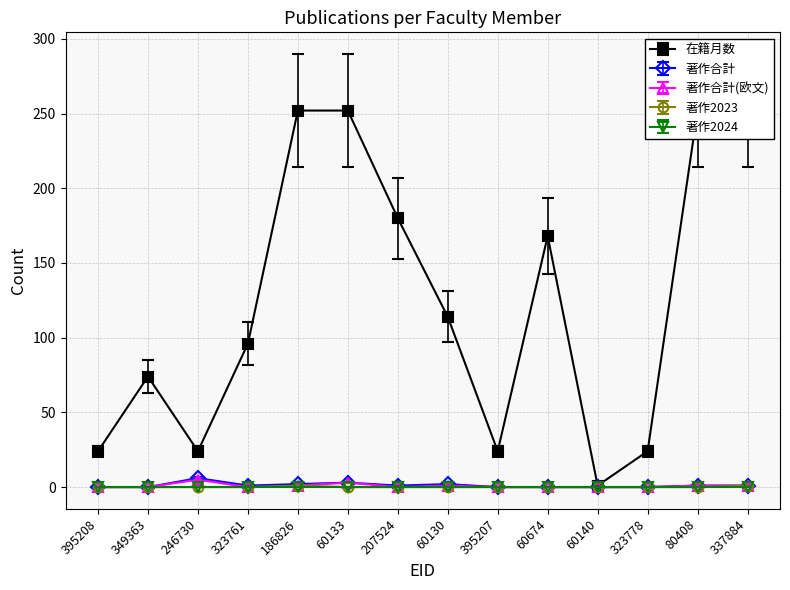

True or false: 著作2023 has a value of 0 at 246730.

True